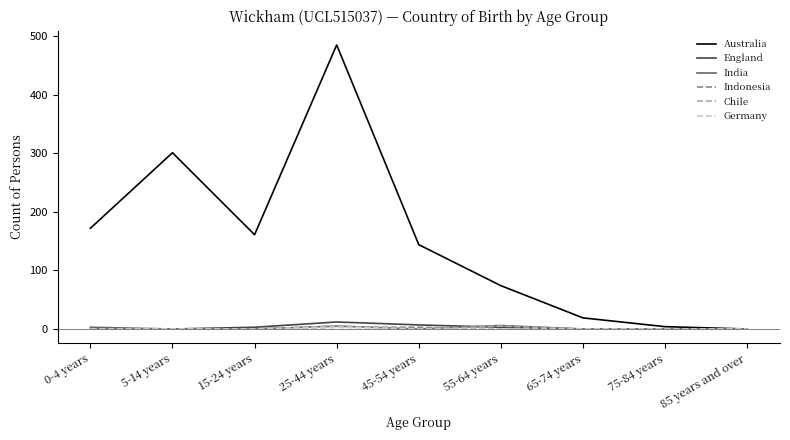

Which series has the largest total across all categories?

Australia